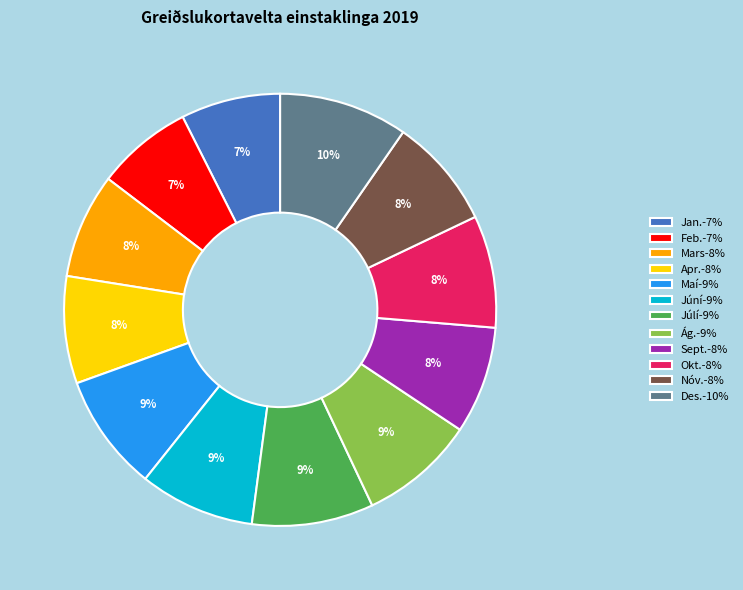

Does Ág. represent more than half of the total?

No